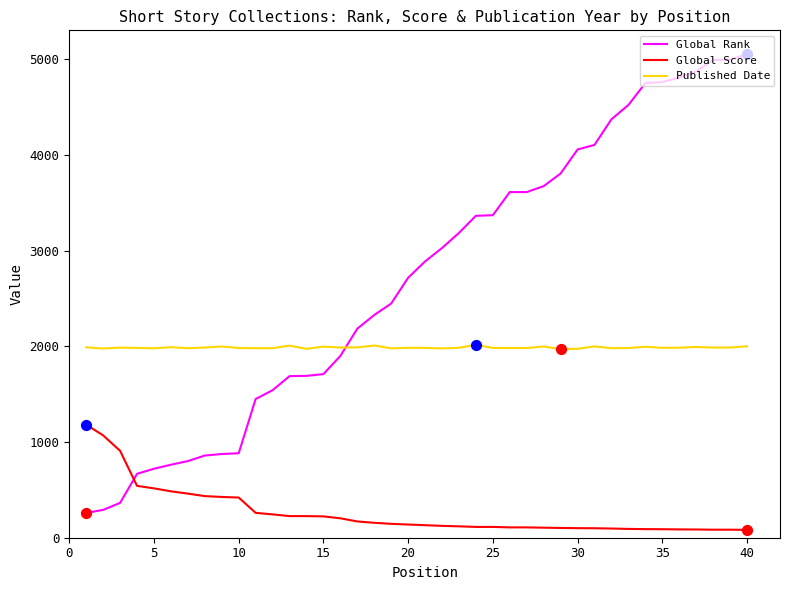

At how many categories does at least one series exceed 2810?

20